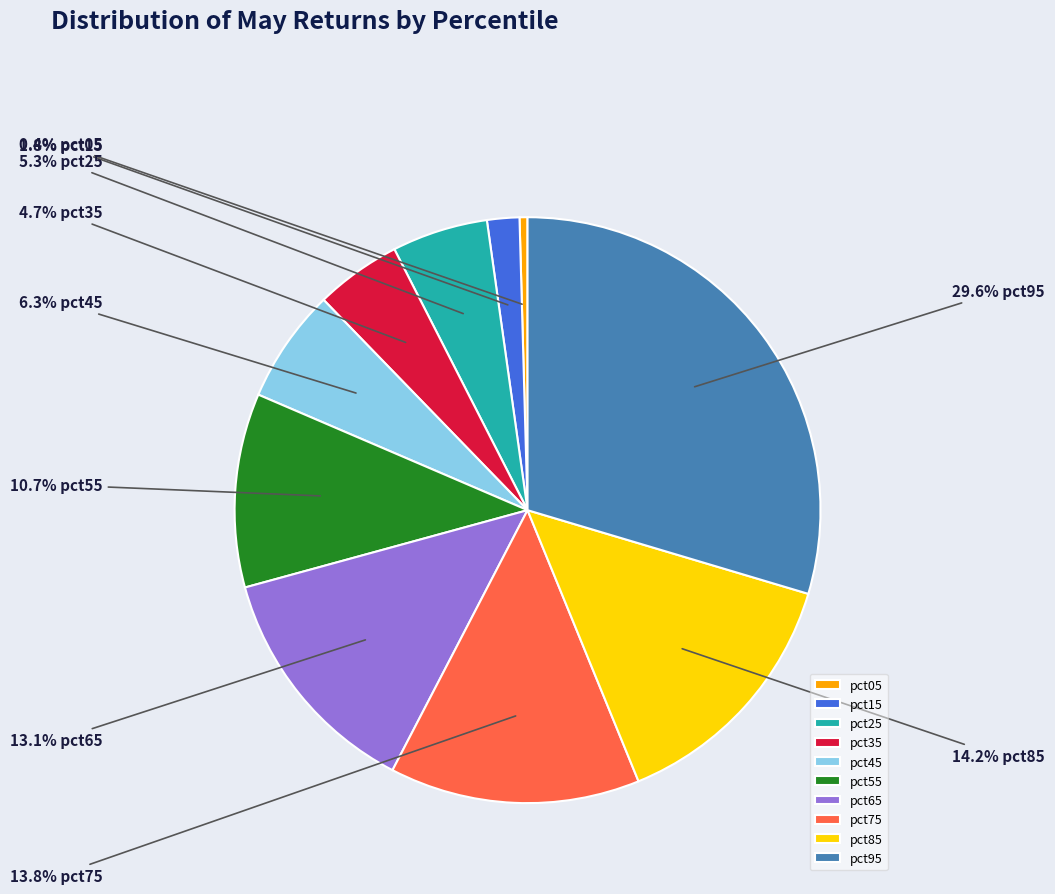

To the nearest percent, what is the difference between the largest and smallest slice percentages?

29%